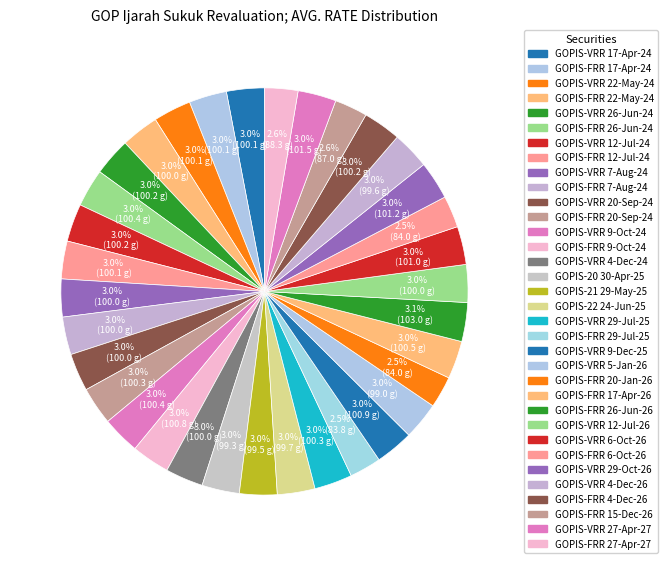

What is the change in value from GOPIS-FRR 20-Sep-24 to GOPIS-VRR 5-Jan-26?

-1.3